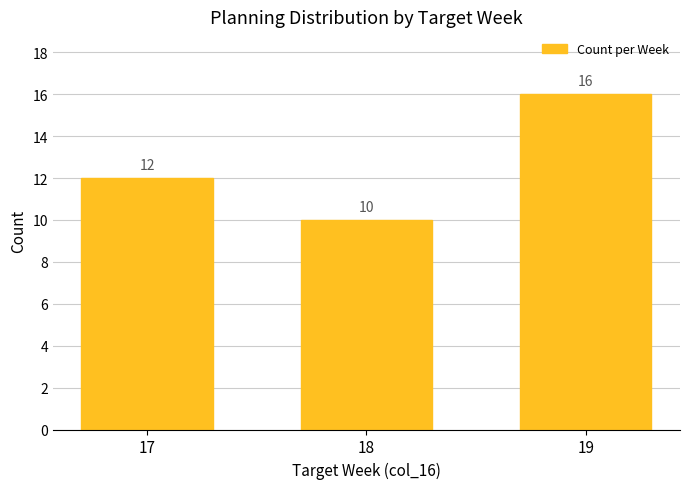

Reading left to right, extract all data points from this chart.

17=12	18=10	19=16